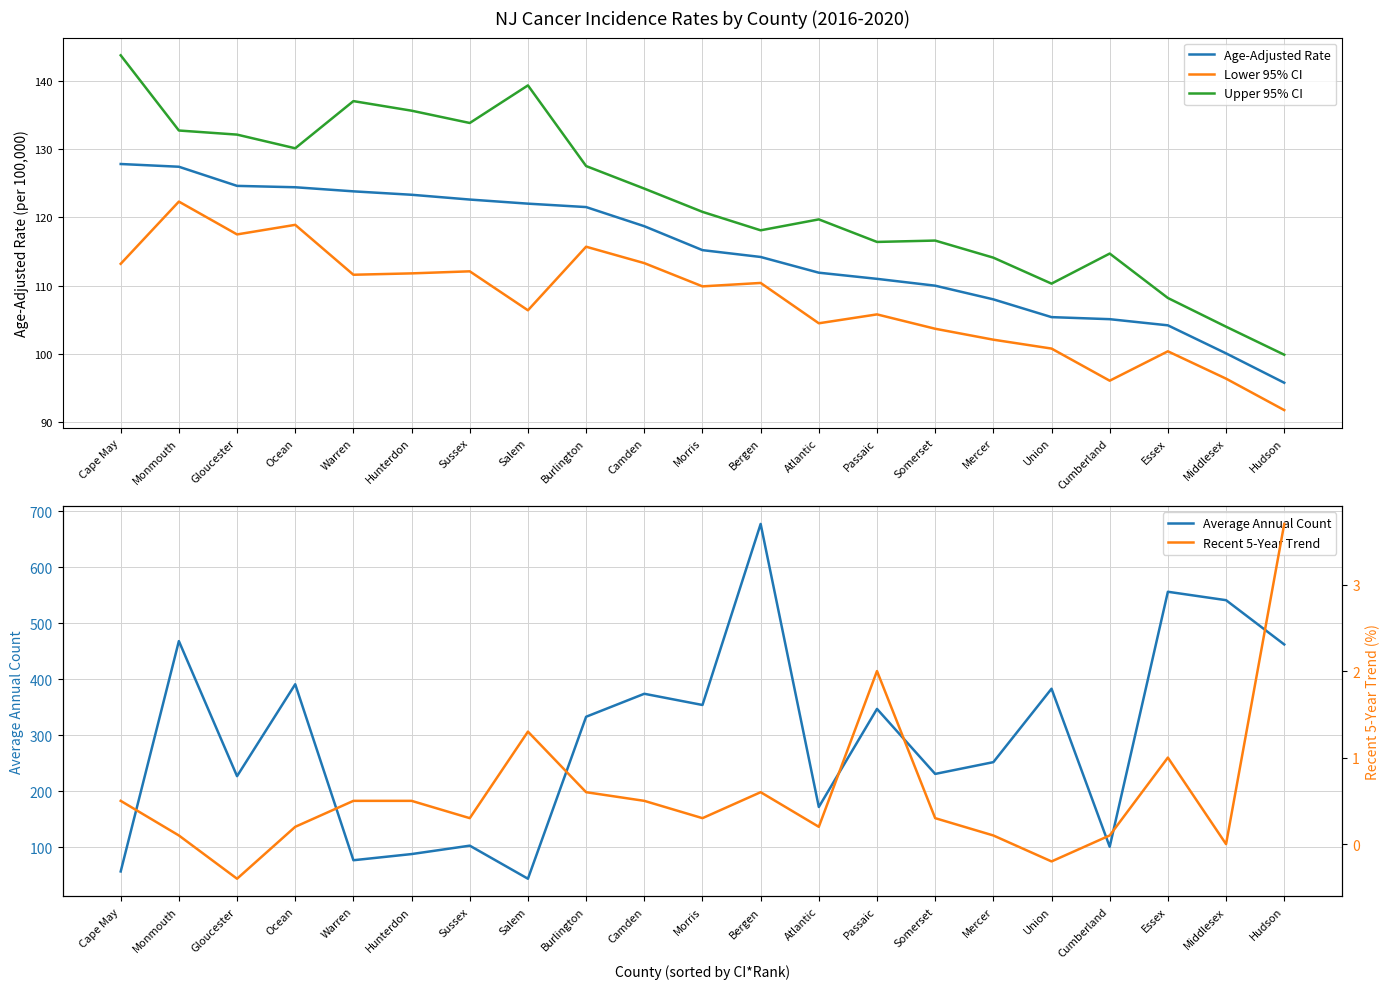

Which has a higher value, Atlantic or Cape May?

Cape May